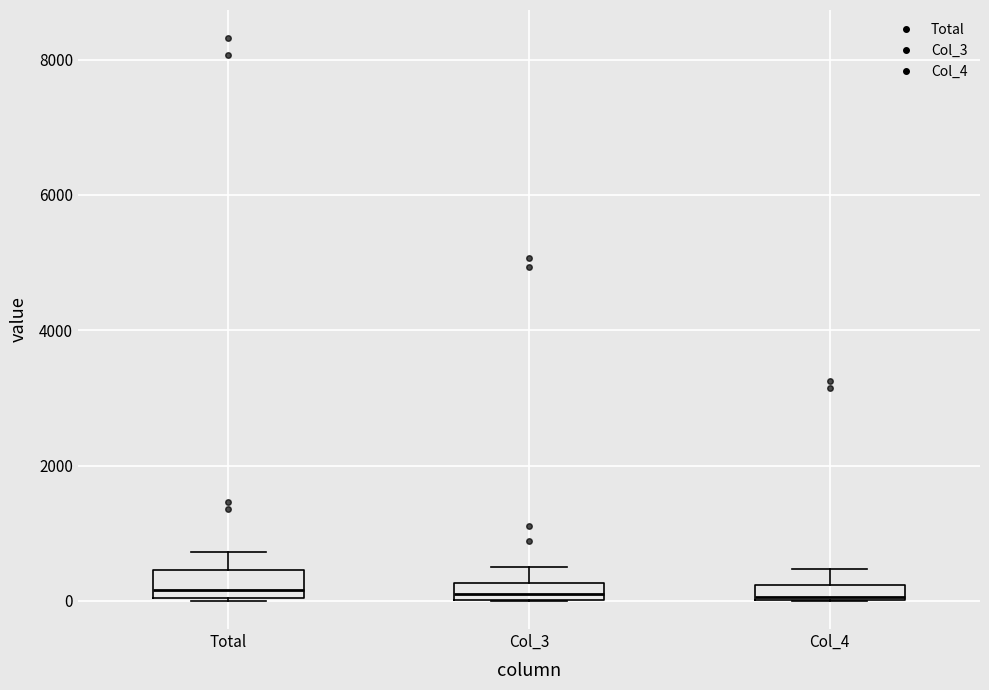

Where is the lower edge of the box for Col_4 on the y-axis? The values are not printed on the chart, so give them approximately, as read against the axis.

0